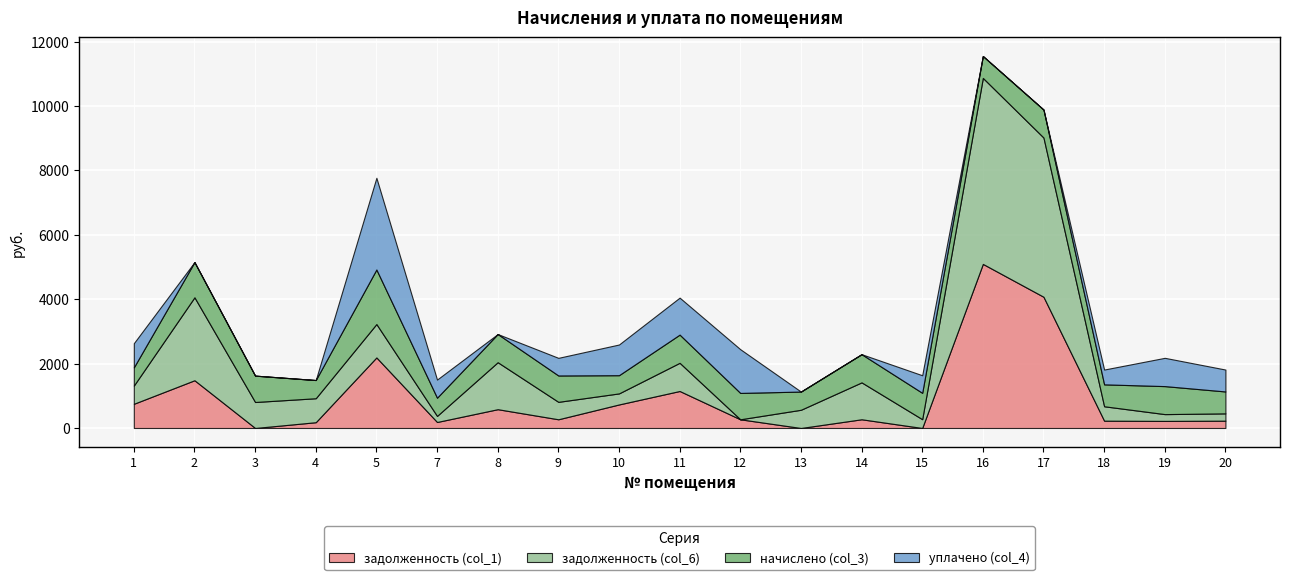

At which label is уплачено (col_4) closest to 1424?

12